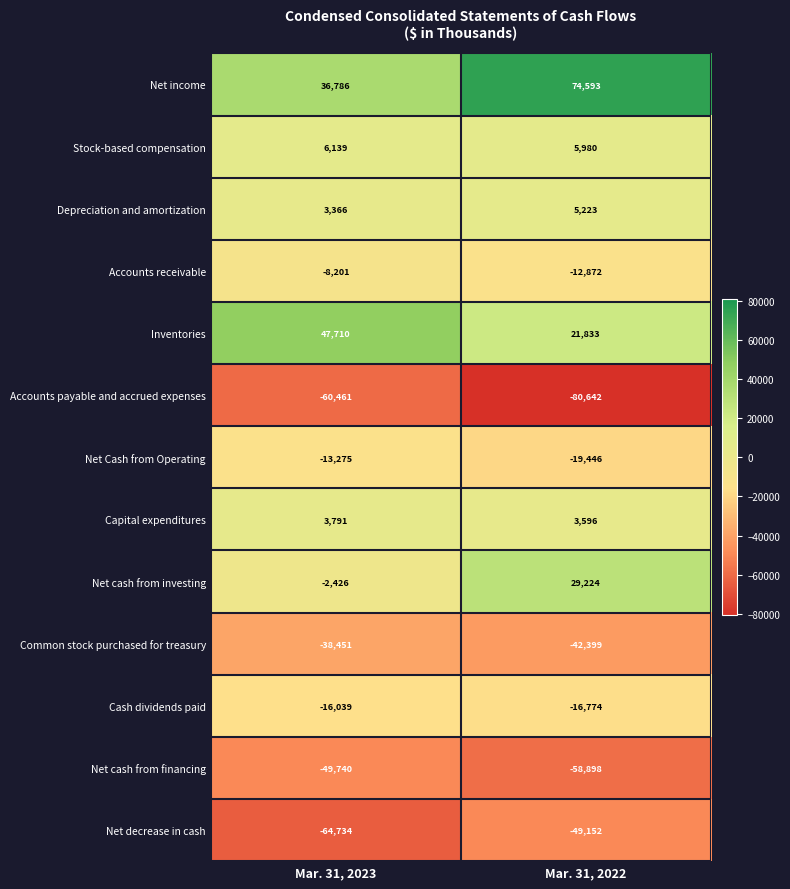

At which category is the sum across all series the highest?

Mar. 31, 2022